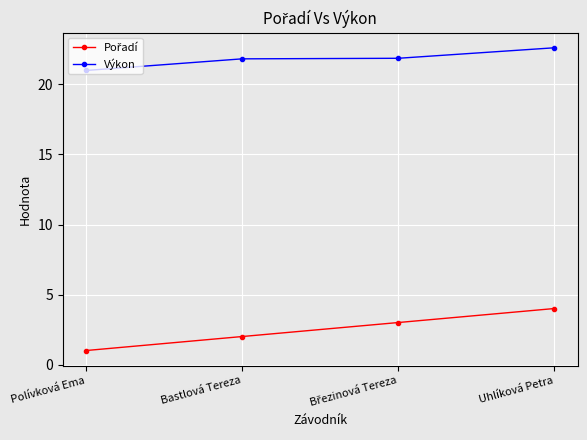

Which label corresponds to the smallest value in the chart?

Polívková Ema